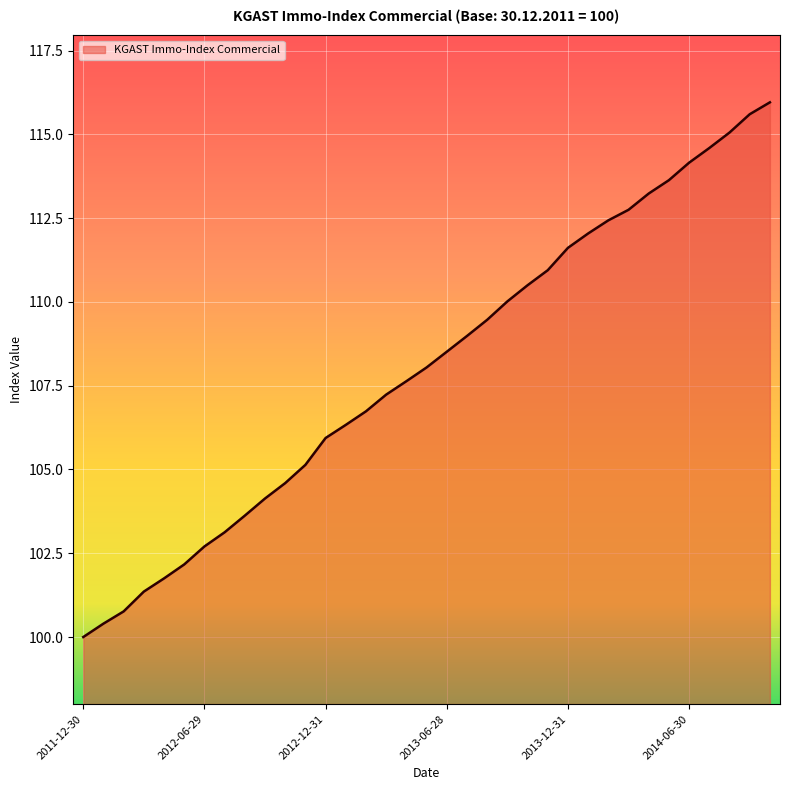

What is the difference between the maximum and minimum values?

16.0